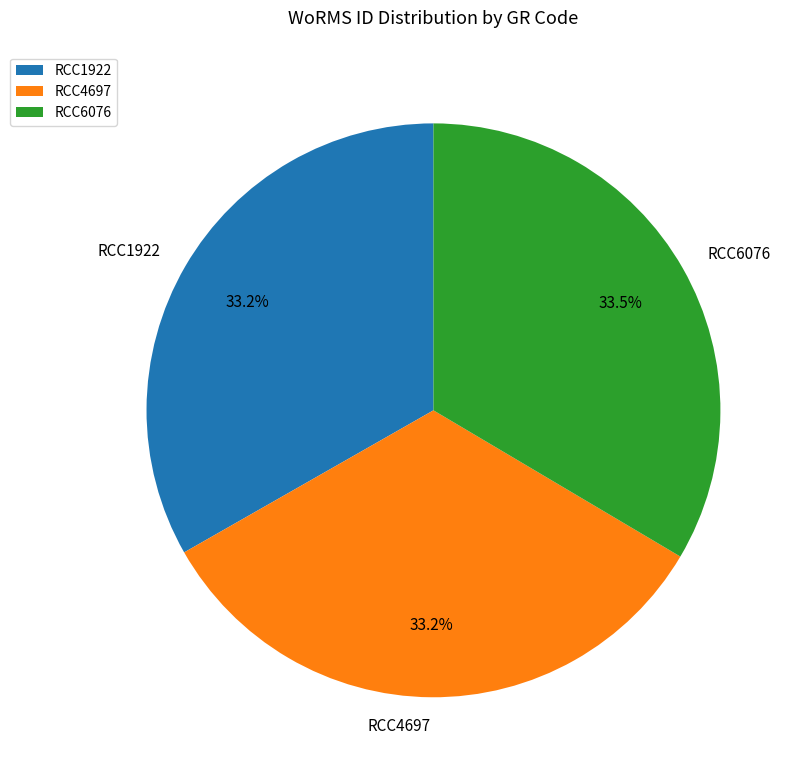

Count the number of slices in the pie.

3